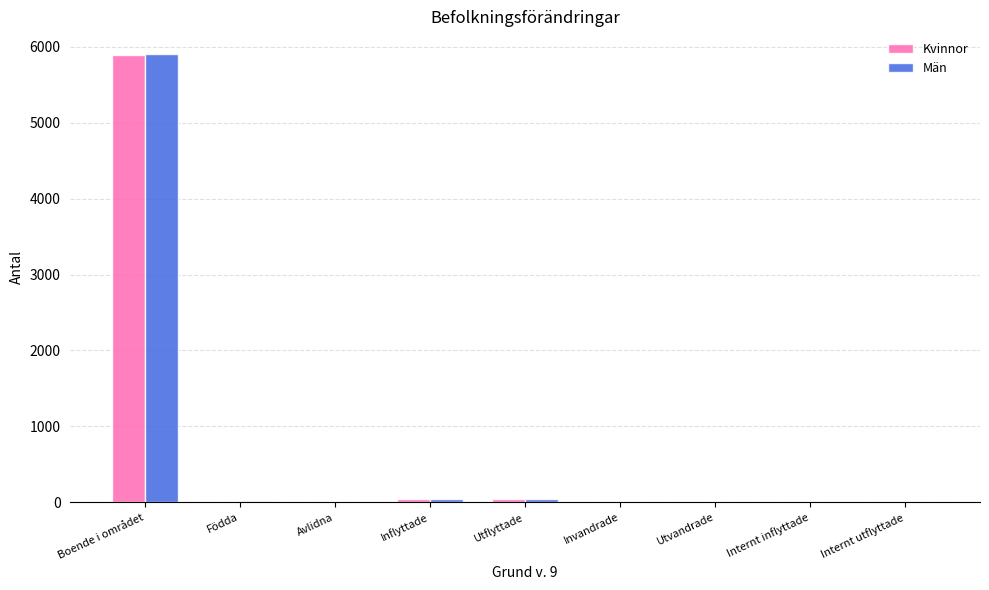

Is it true that Kvinnor equals 0 at Internt utflyttade?

True